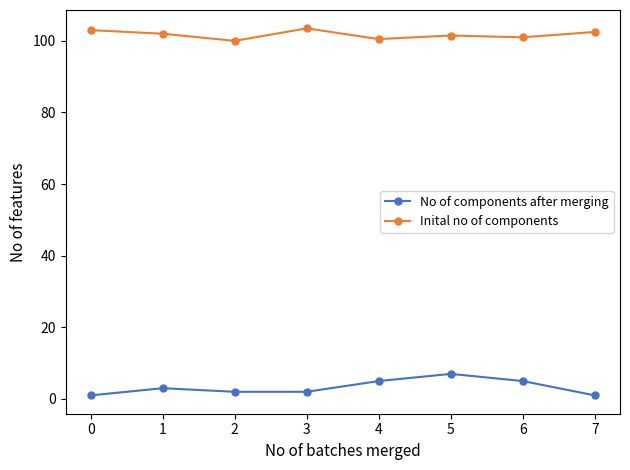

The No of components after merging series shows 3.0 at 1. True or false?

True